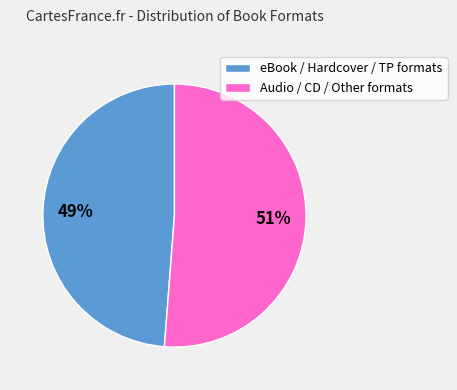

To the nearest percent, what is the combined percentage of eBook / Hardcover / TP formats and Audio / CD / Other formats?

100%